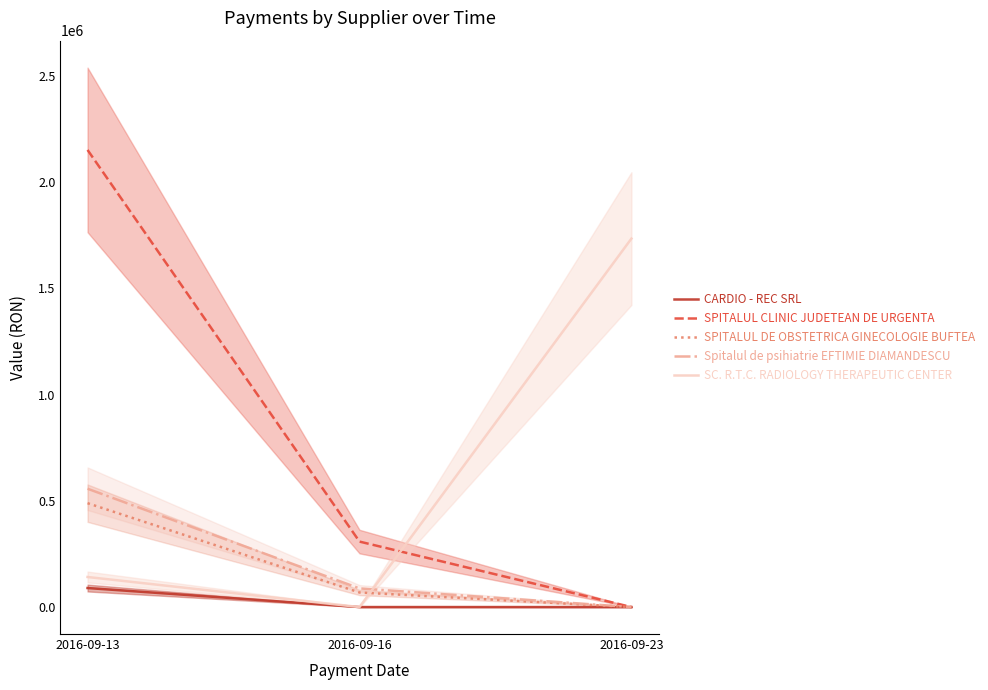

What is the value of the SPITALUL DE OBSTETRICA GINECOLOGIE BUFTEA point at the 1st from the left?

488870.8